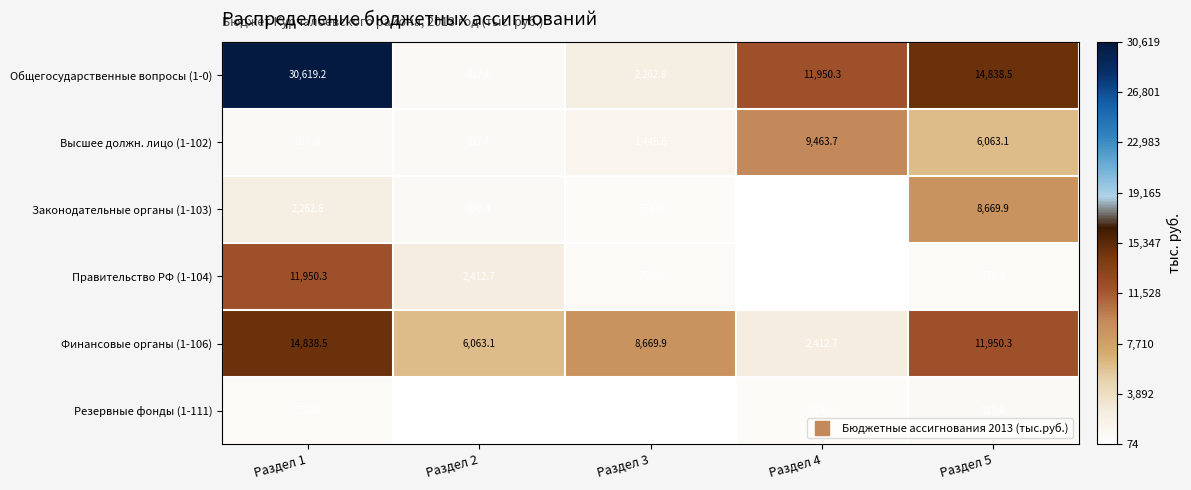

The Финансовые органы (1-106) series shows 11950.3 at Раздел 5. True or false?

True